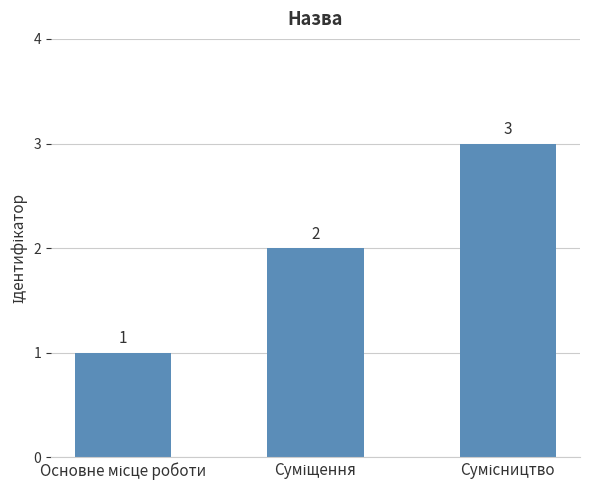

How many bars are there in total?

3